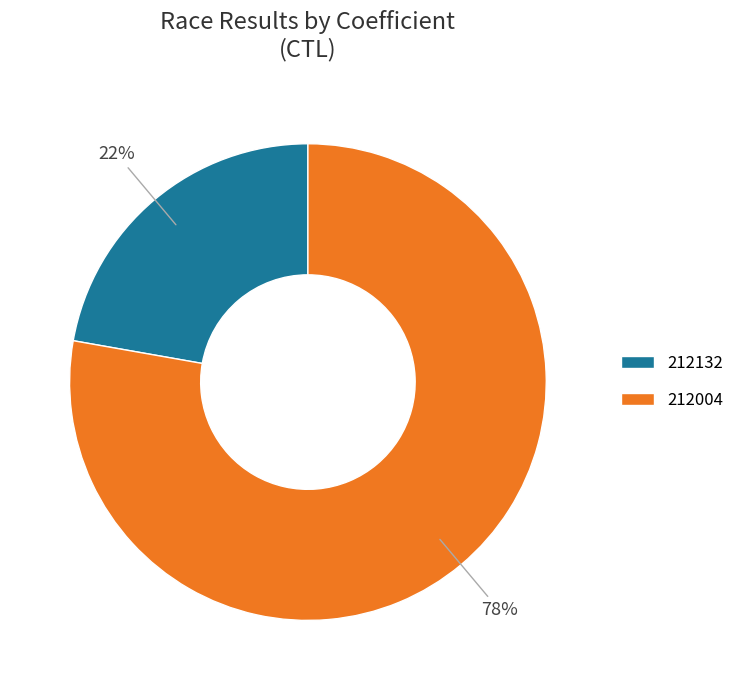

What is the smallest slice in the pie chart?

212132